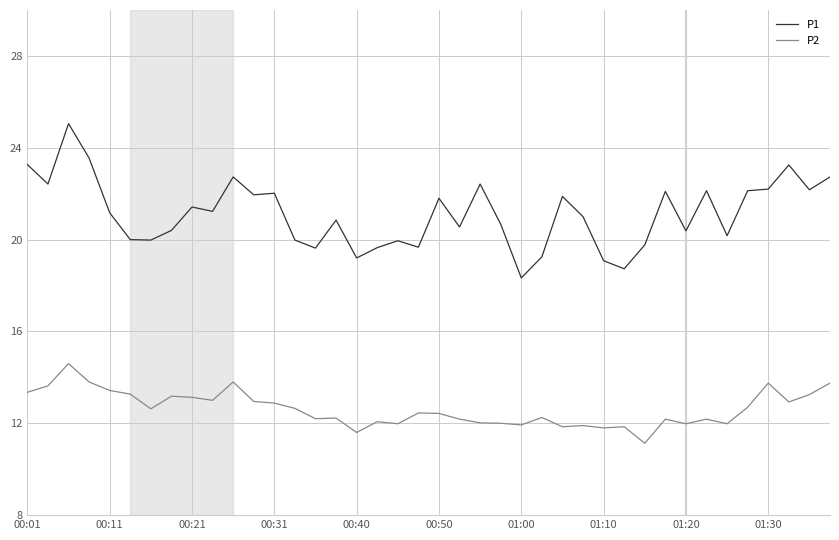

What is the difference between the maximum and minimum values in the P1 series?

6.7